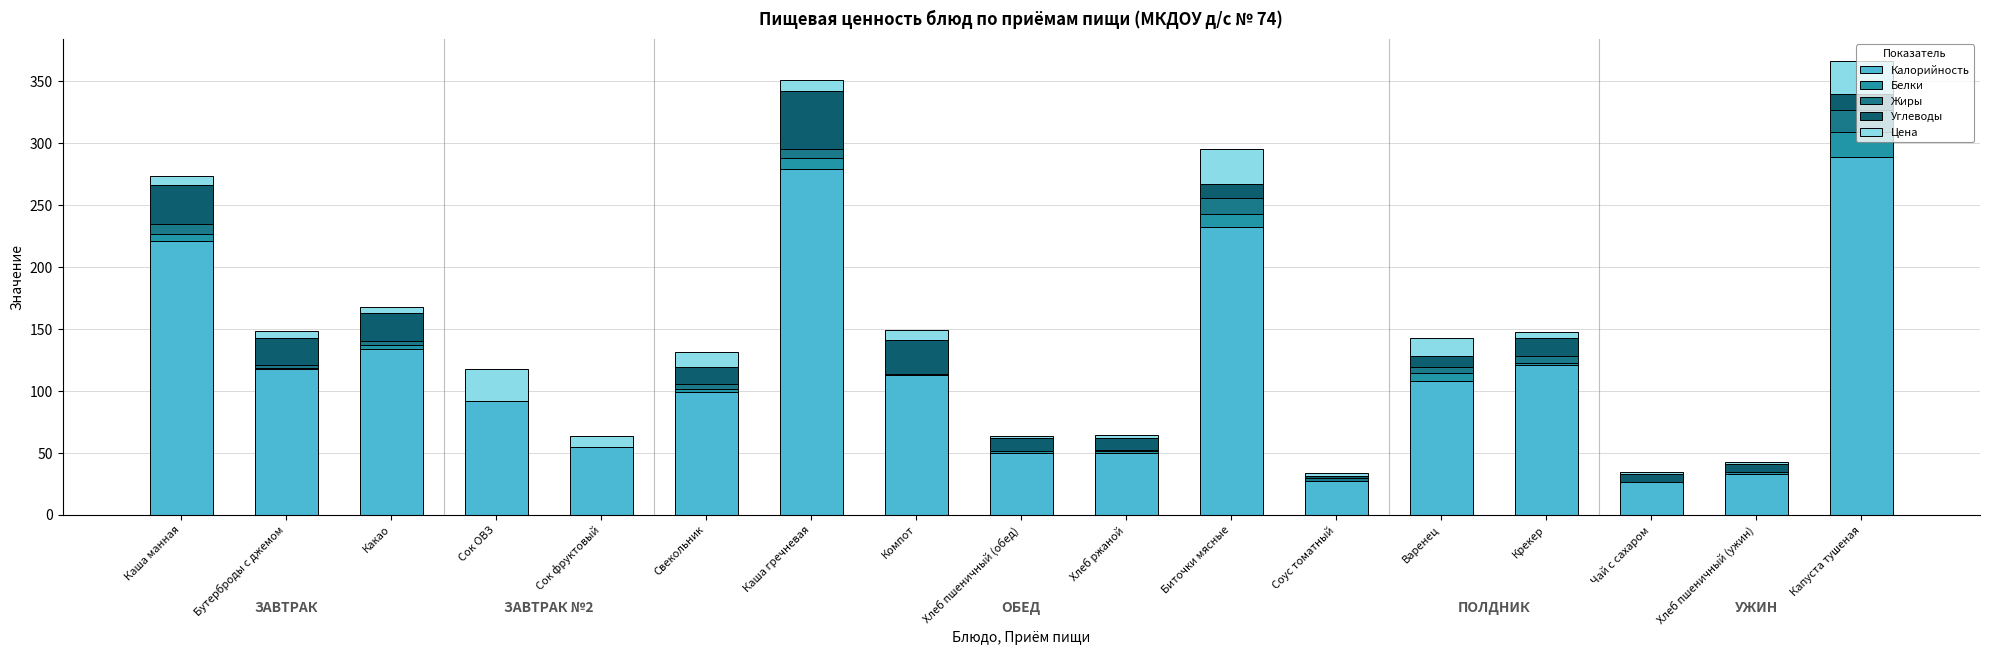

The Калорийность series shows 455.6 at Каша гречневая. True or false?

False